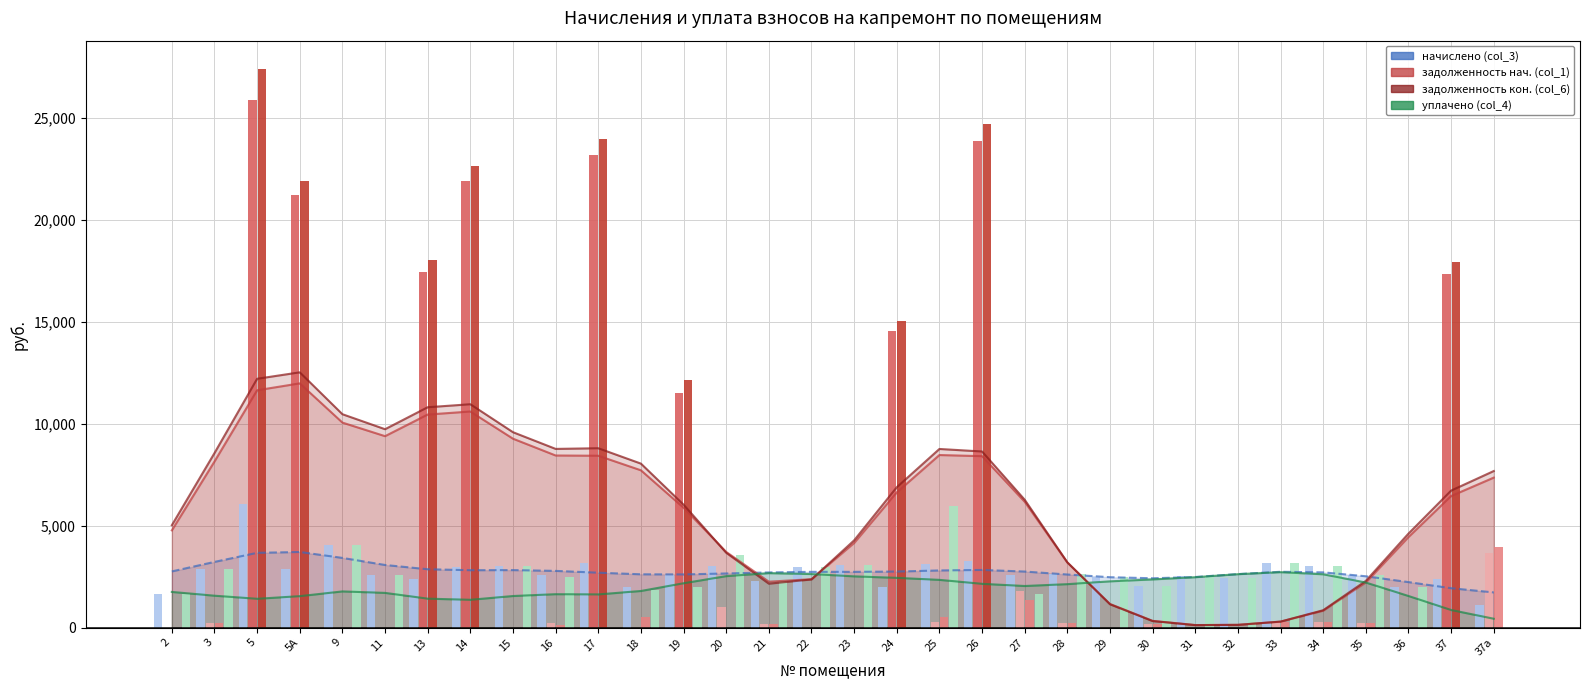

What position from the right is 28?

11